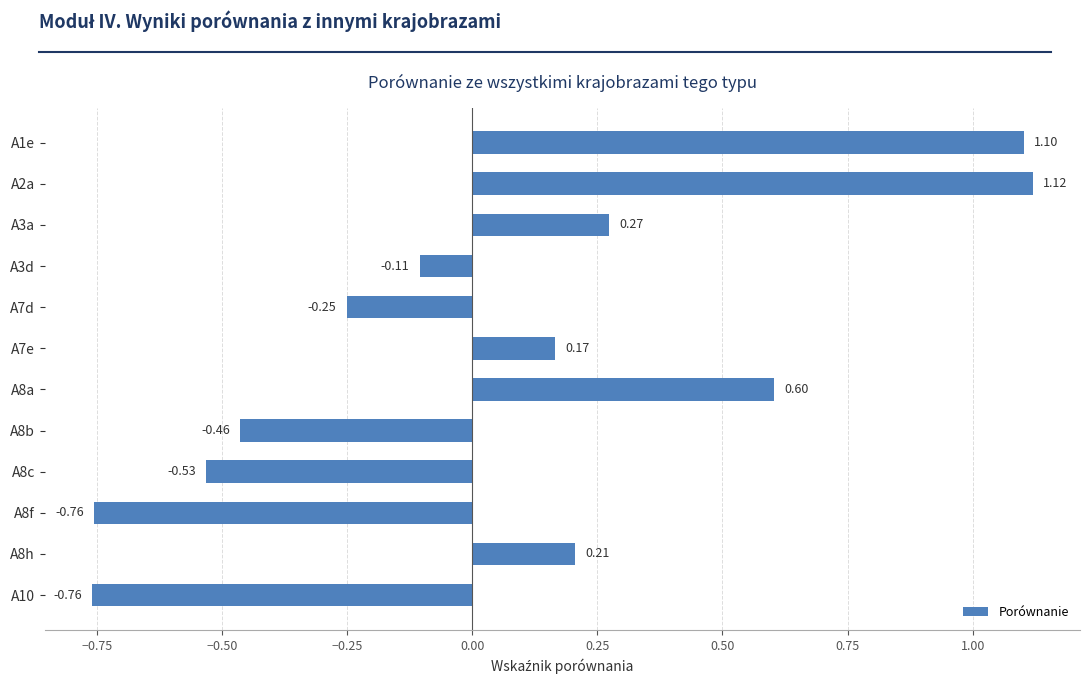

At which label is the value closest to 0?

A3d